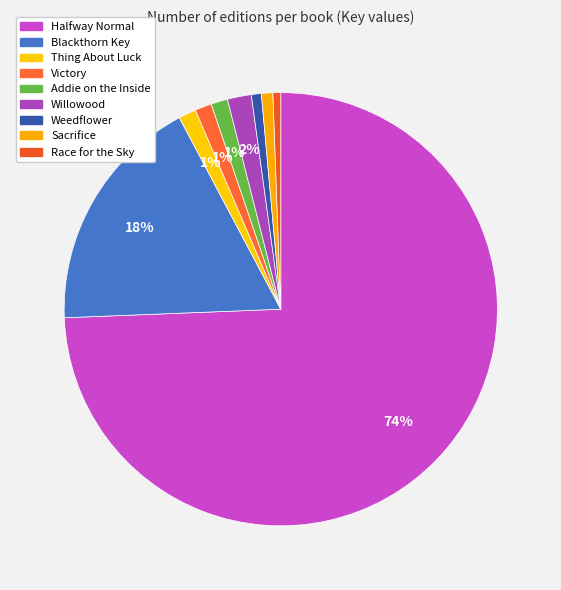

Which has a higher value, Addie on the Inside or Victory?

Addie on the Inside